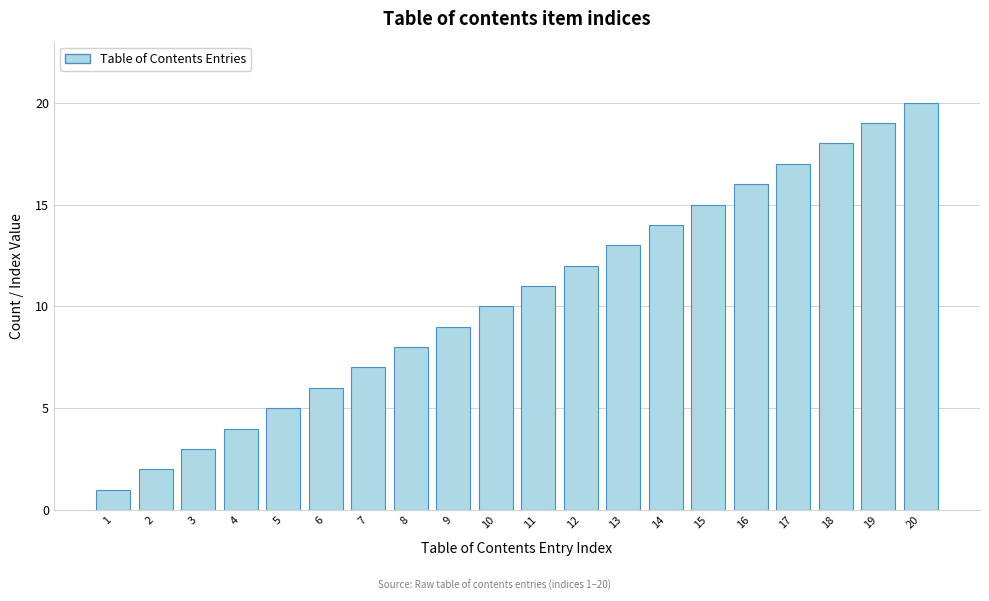

What is the maximum value shown in the chart?

20